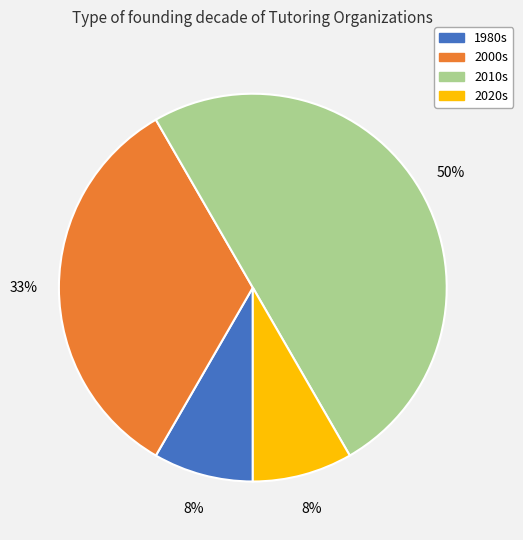

To the nearest percent, what is the average slice percentage?

25%